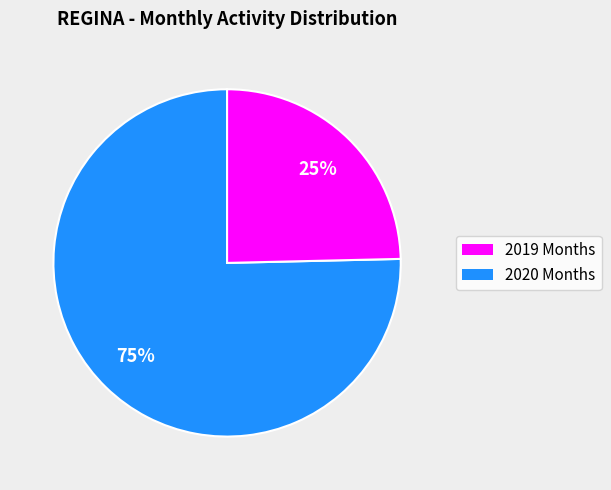

Is the sum of 2020 Months and 2019 Months greater than half?

Yes